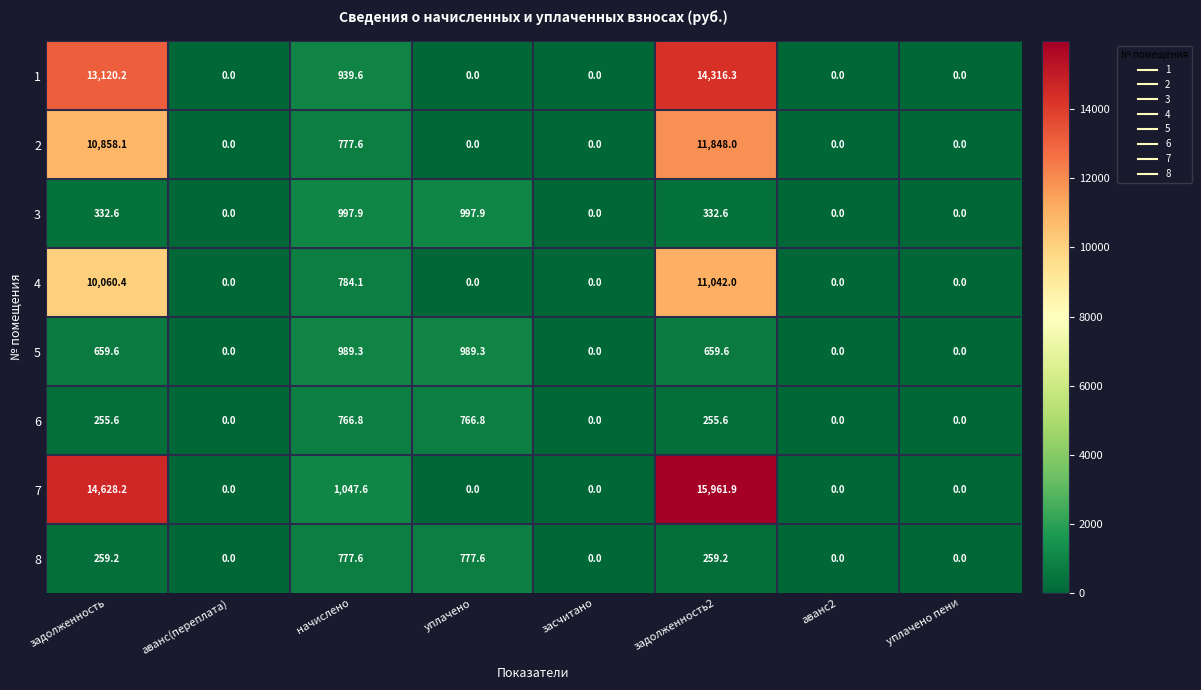

What is the sum of all 8 values?

2073.6